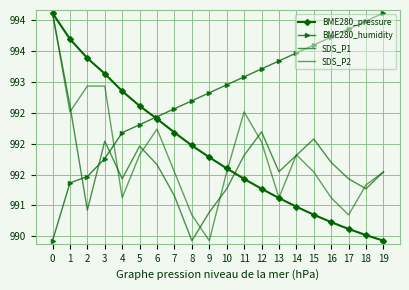

At which label is BME280_pressure closest to 99227?

7